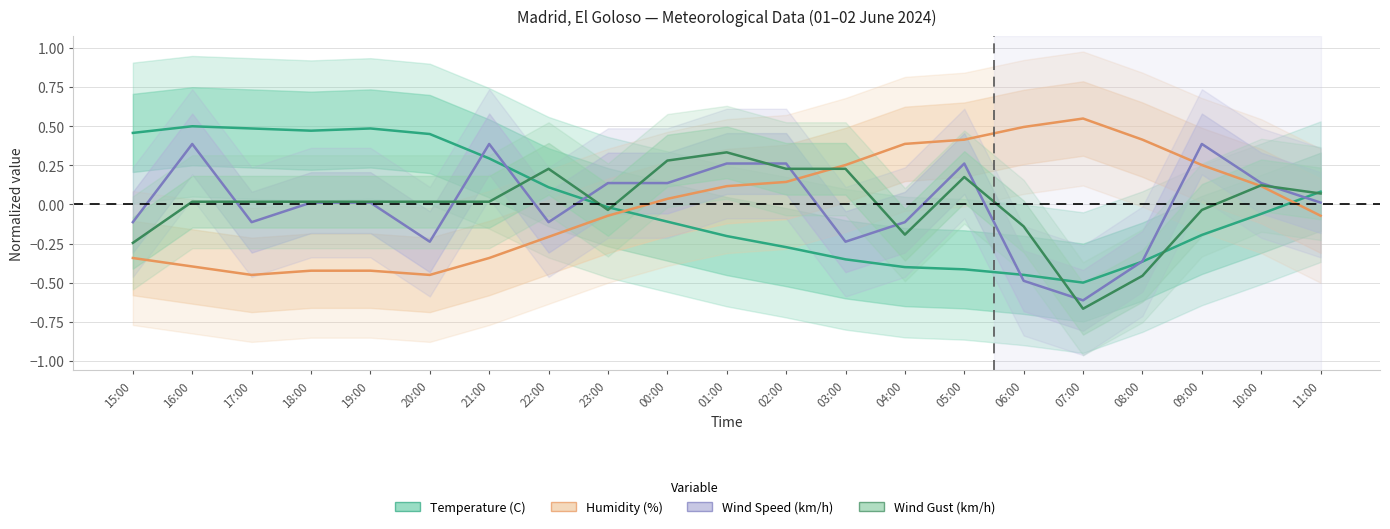

Is the value of Temperature (C) at 18:00 greater than the value of Wind Gust (km/h) at 19:00?

Yes